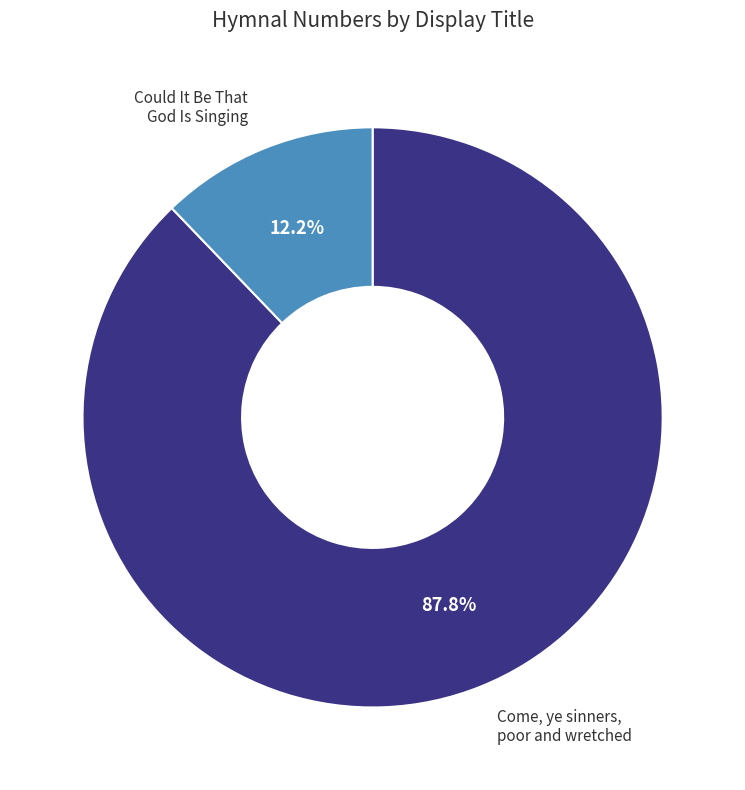

Is there a majority slice in this chart?

Yes